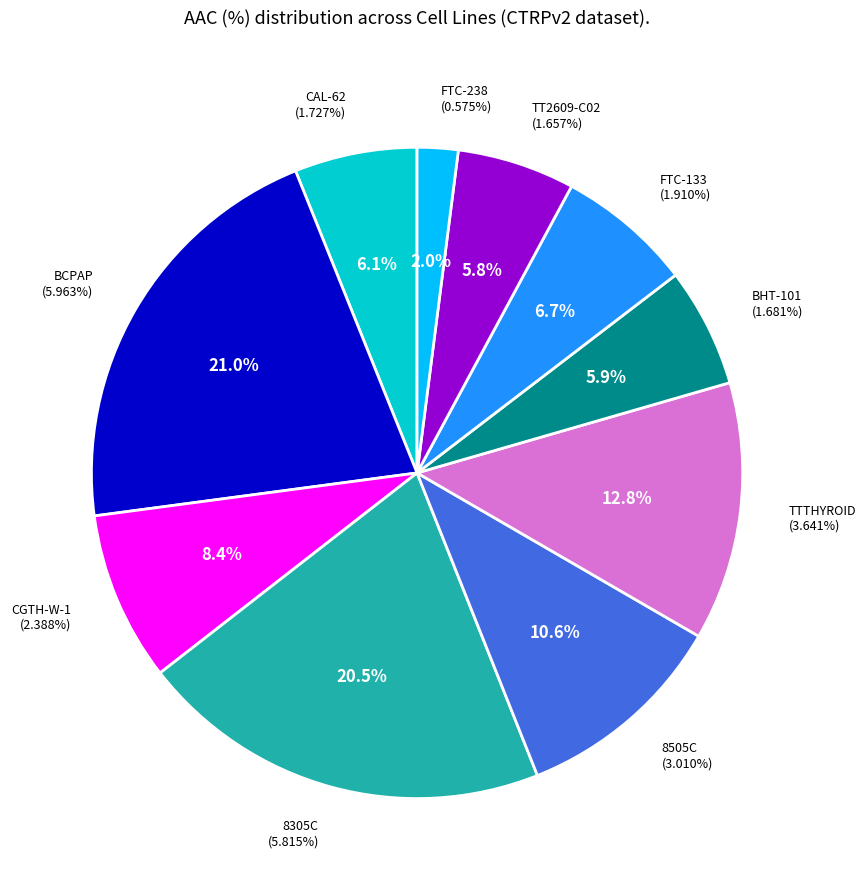

What is the ratio of the value at TTTHYROID to the value at CAL-62?

2.1